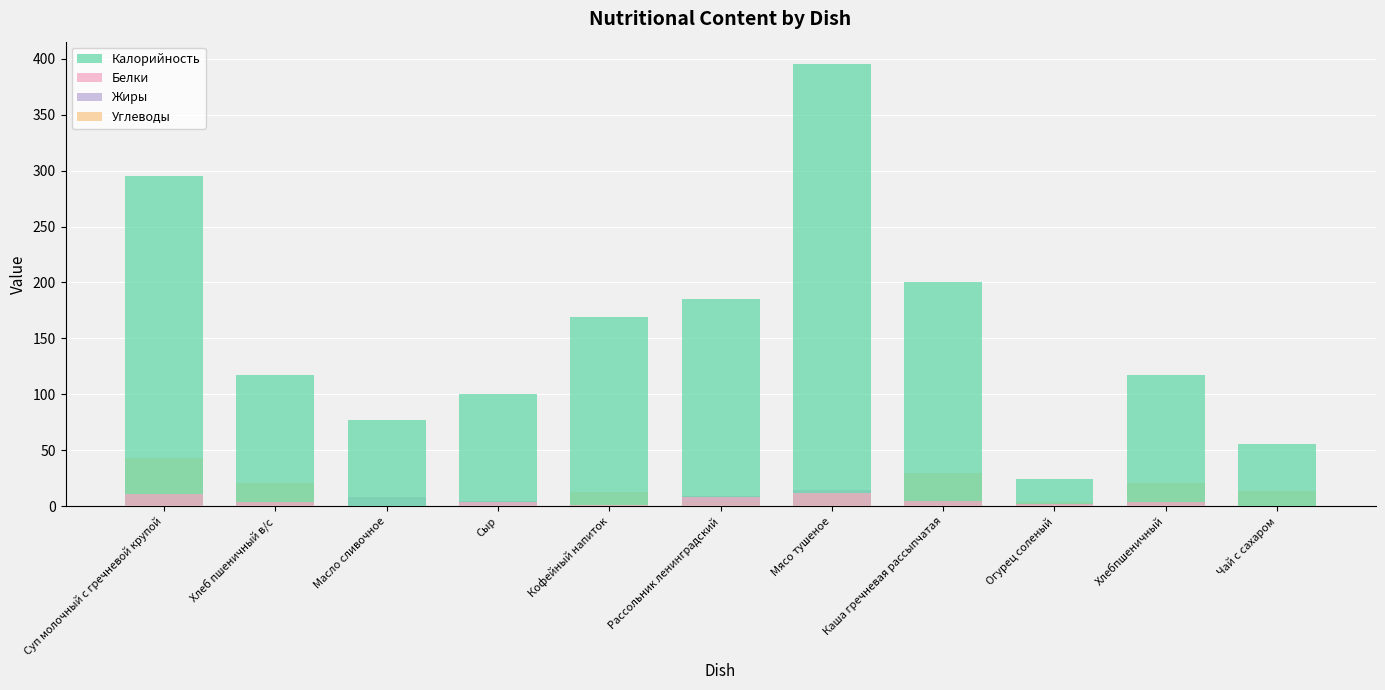

Which series changed the most between Хлеб пшеничный в/с and Каша гречневая рассыпчатая?

Калорийность